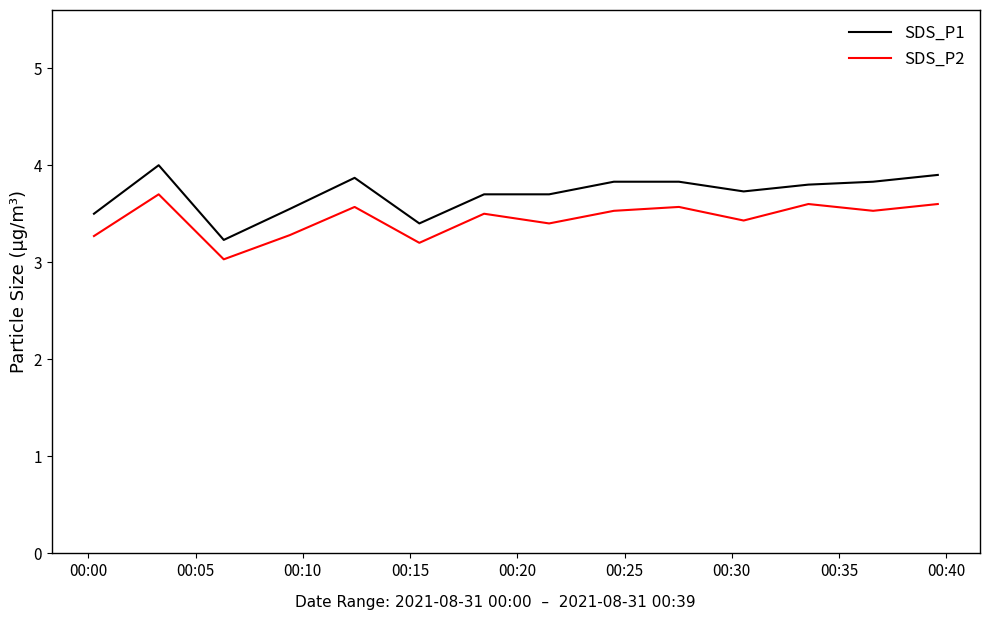

True or false: SDS_P2 and SDS_P1 intersect in this chart.

False